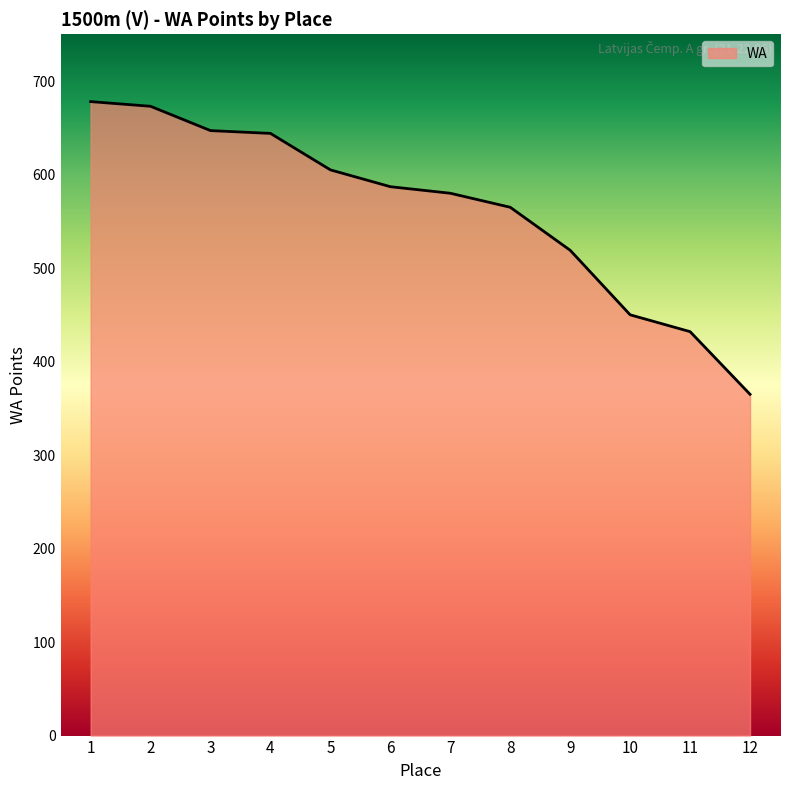

What is the approximate value at 3?

647